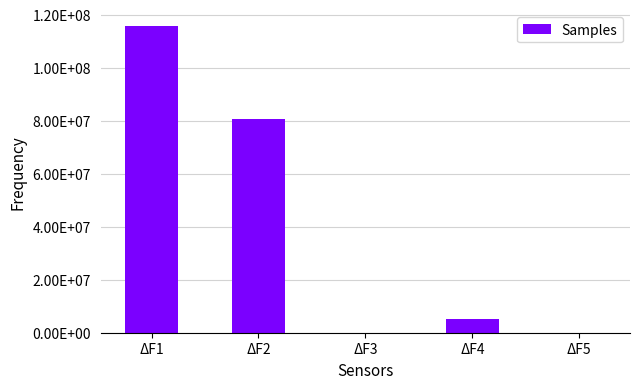

Reading left to right, what are all the values shown in this chart?

ΔF1=115869334	ΔF2=80534564	ΔF3=0	ΔF4=5036920	ΔF5=0